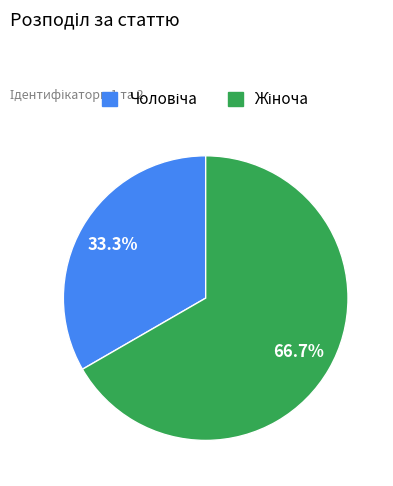

Does any single category account for the majority?

Yes